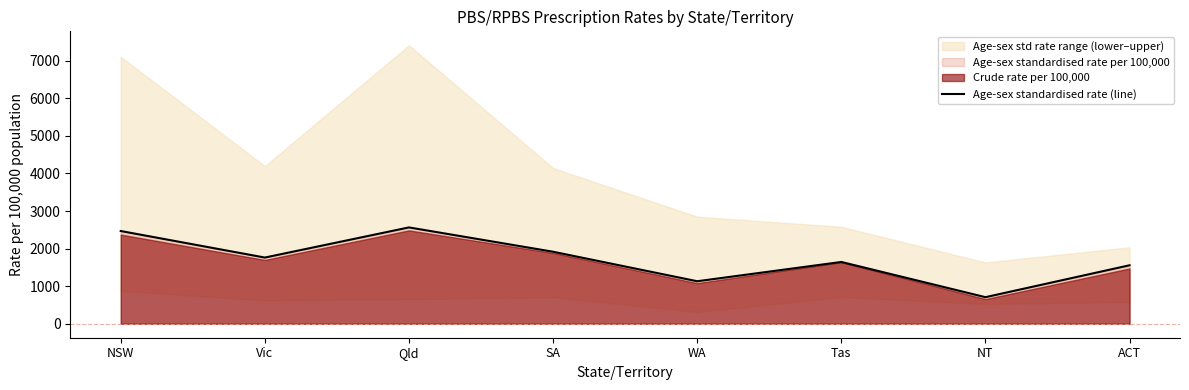

Which label corresponds to the smallest value in the chart?

NT